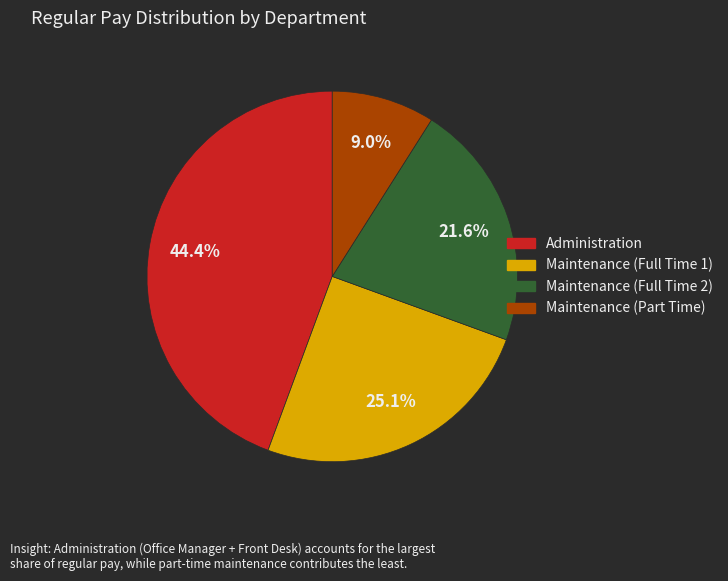

To the nearest percent, what is the difference between the largest and smallest slice percentages?

35%